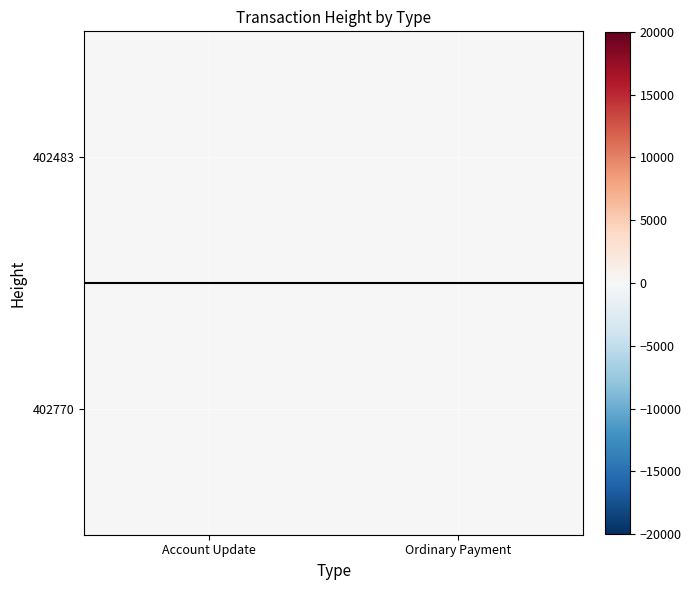

At Ordinary Payment, list the series in order from smallest to largest.

402483, 402770